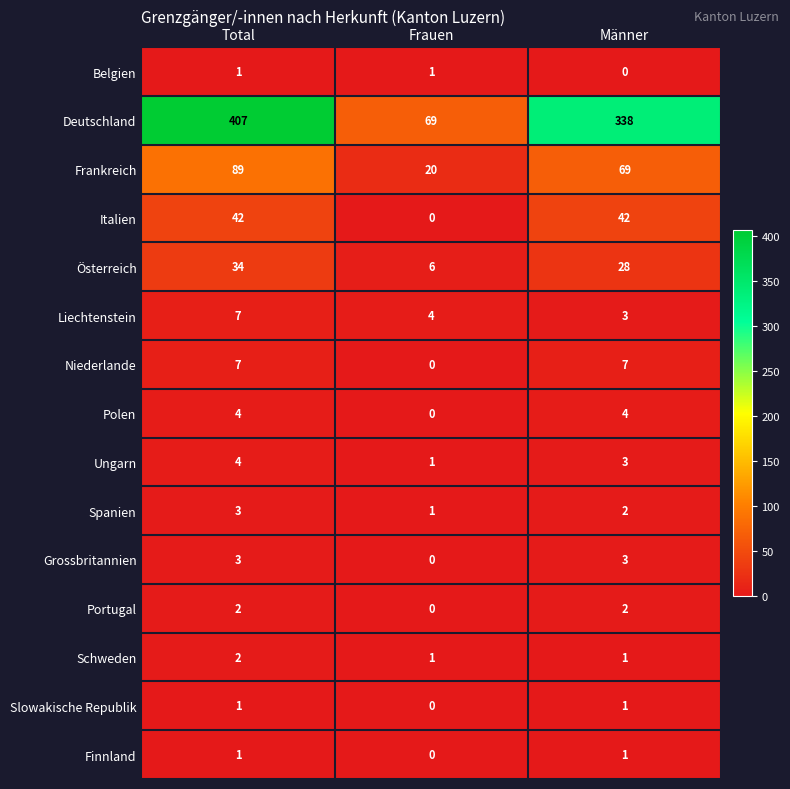

How many Ungarn values are between 1 and 4?

3